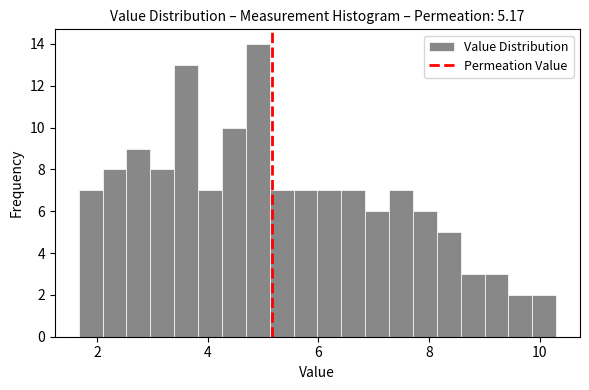

Read against the x-axis, roughly where is the centre of the tallest bar?

5.0